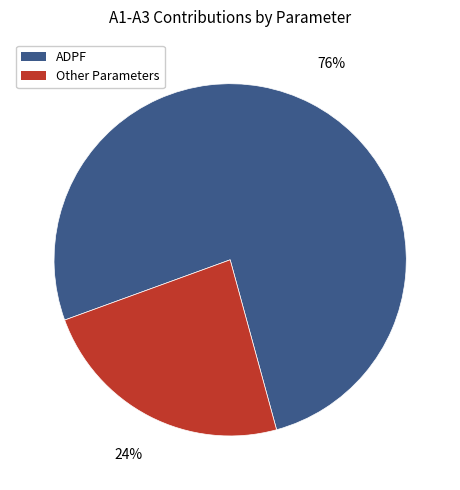

Is there a majority slice in this chart?

Yes